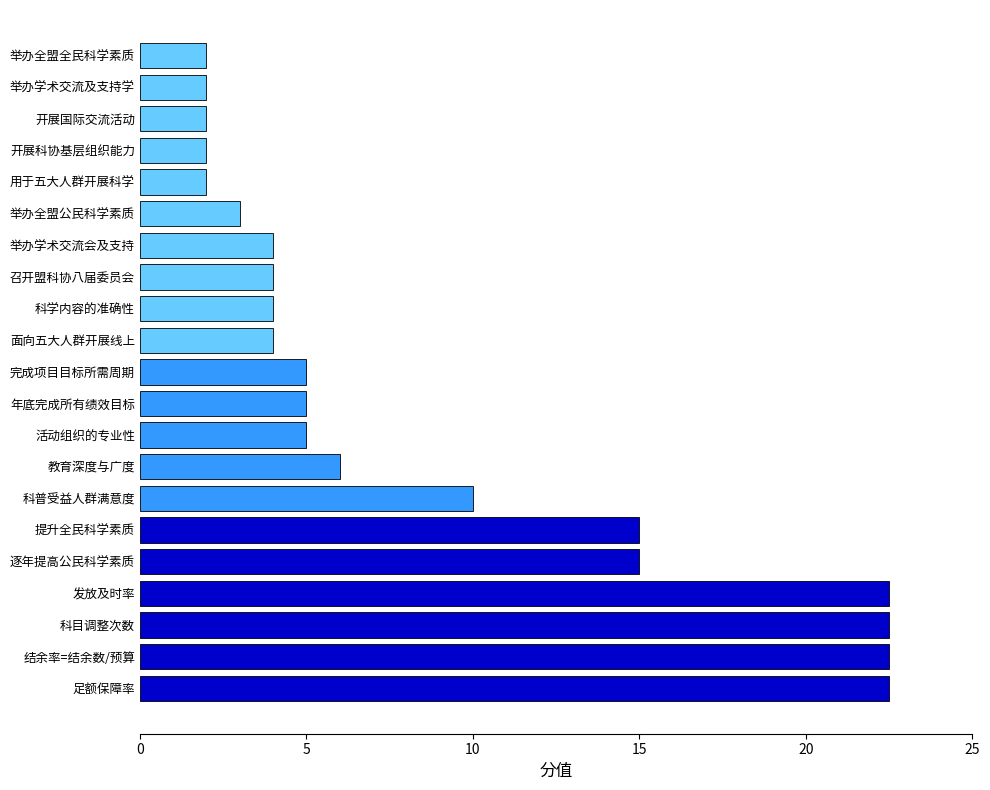

What is the change in value from 结余率=结余数/预算 to 年底完成所有绩效目标?

-17.5